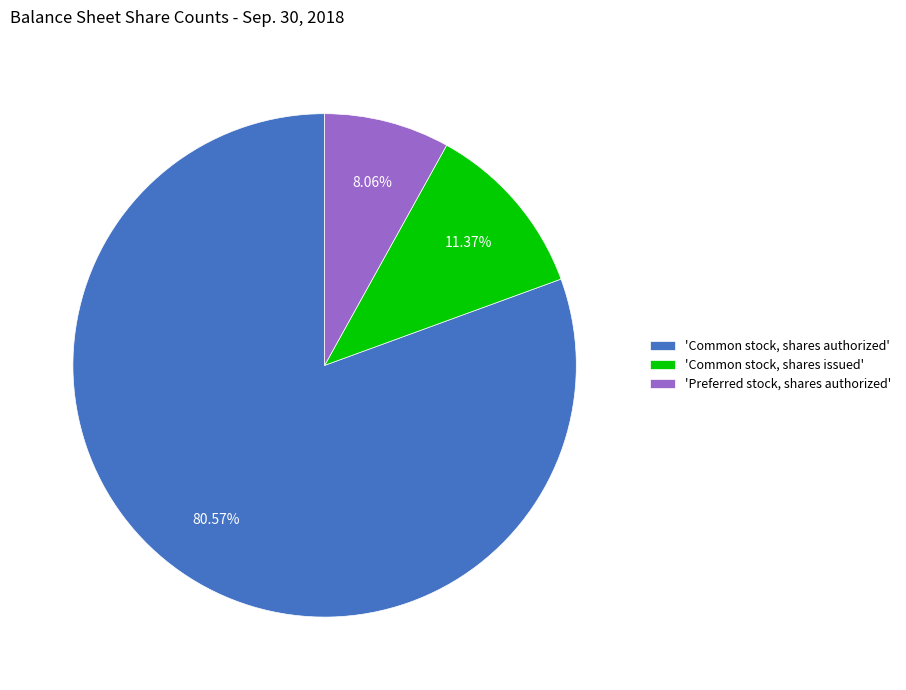

How many slices are in this pie chart?

3